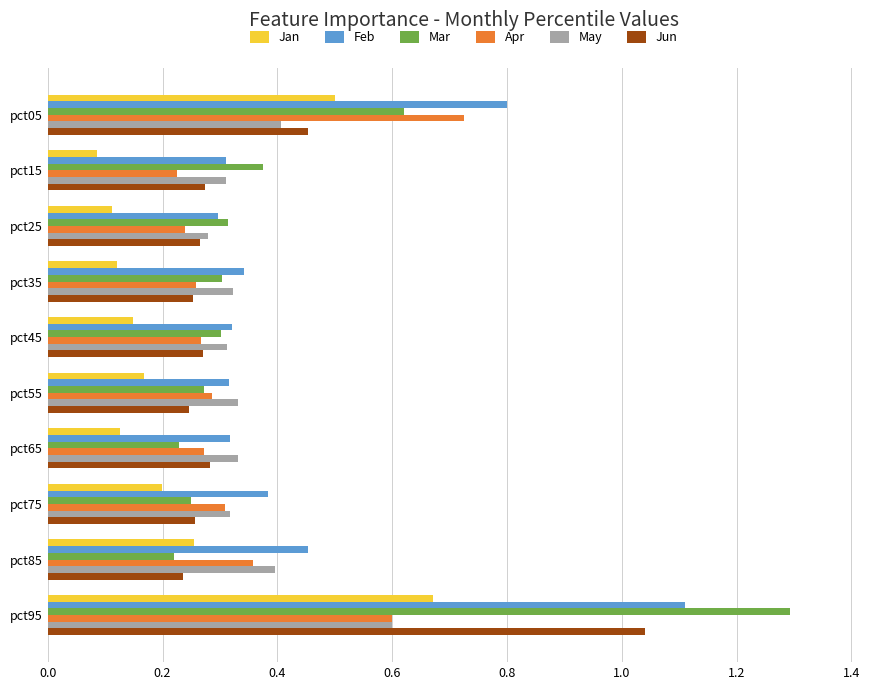

The value of May at pct75 is 0.5. True or false?

False